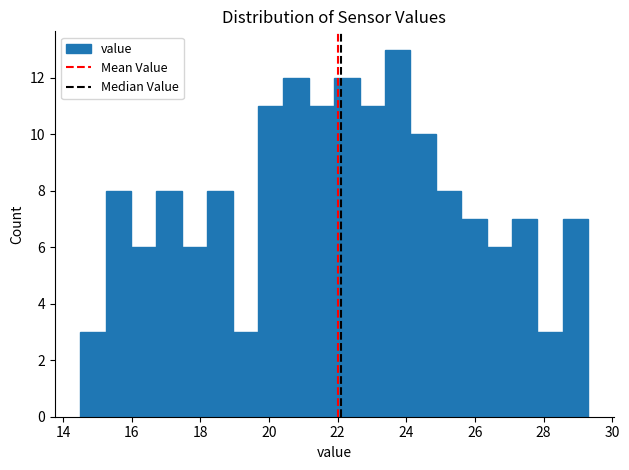

Read against the x-axis, roughly where is the centre of the tallest bar?

23.8